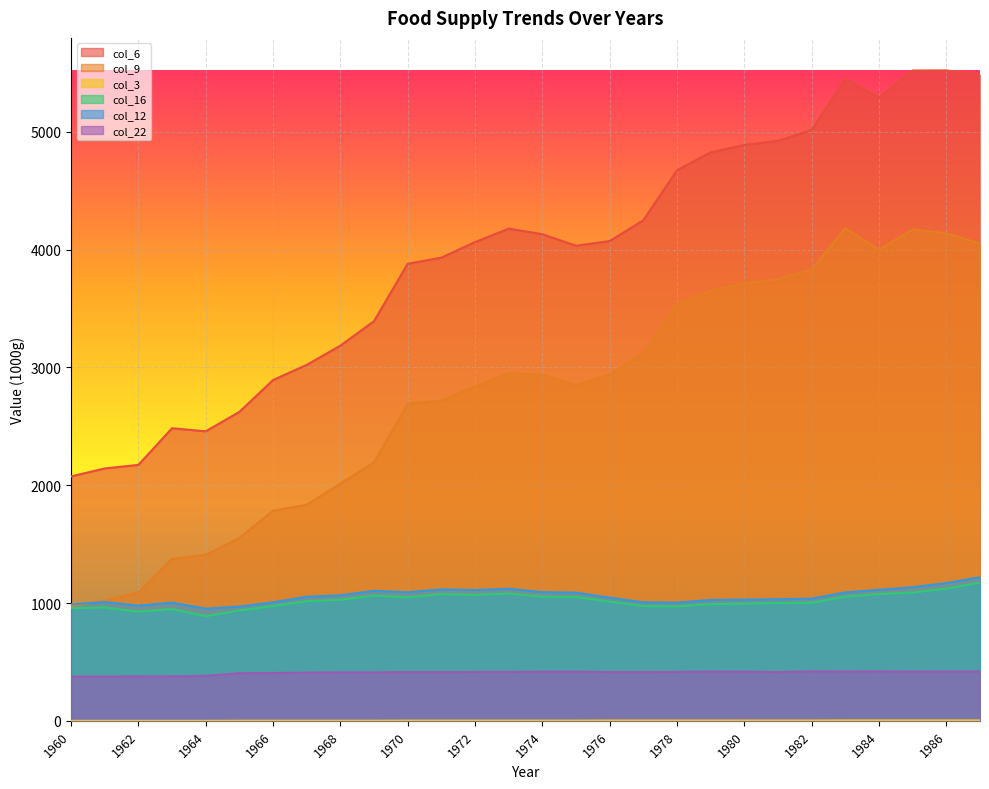

In col_9, how many points are higher than both neighbors (excluding endpoints)?

3